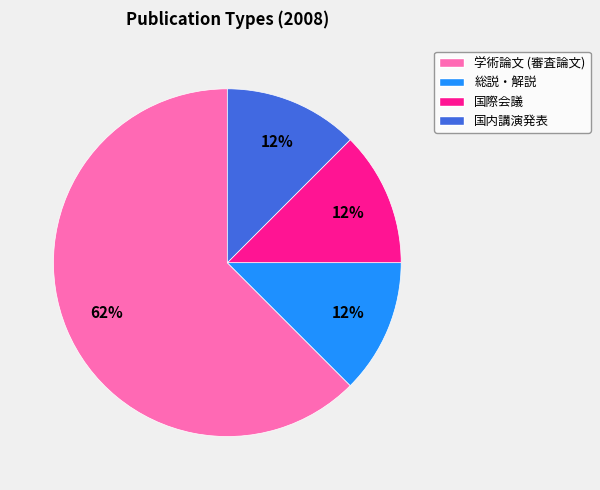

Is it true that 学術論文 (審査論文) is 62% of the pie?

True